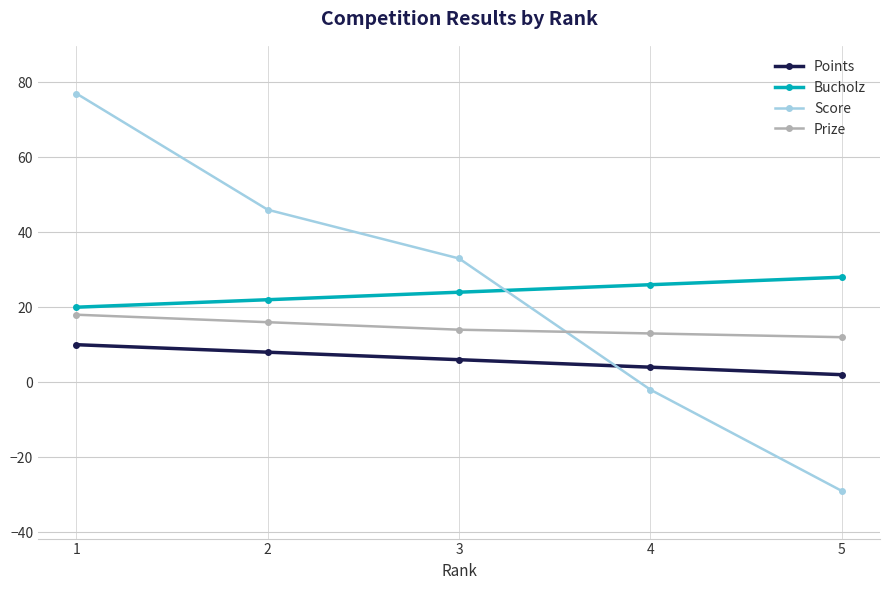

Reading left to right, list all the values displayed in this chart.

Points: 10	8	6	4	2
Bucholz: 20	22	24	26	28
Score: 77	46	33	-2	-29
Prize: 18	16	14	13	12